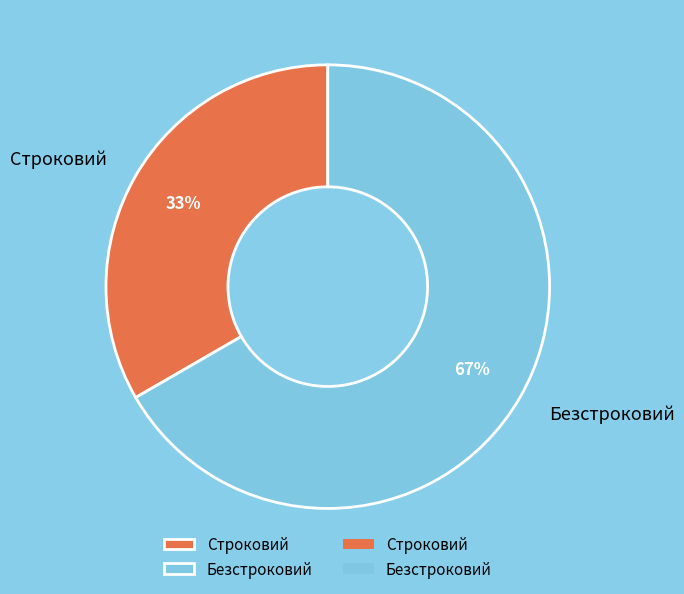

Rank the categories by value from highest to lowest.

Безстроковий, Строковий